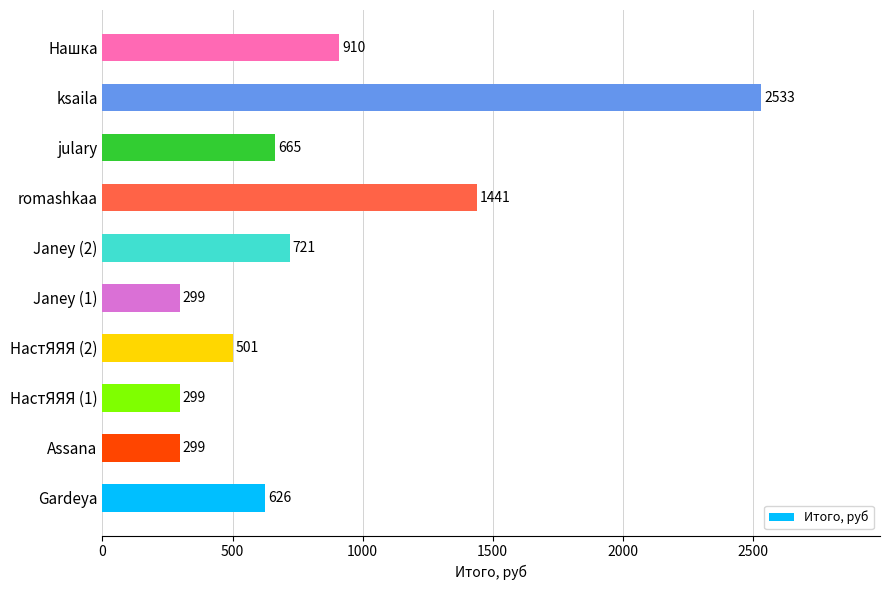

What is the difference between the values at Нашка and ksaila?

1623.0